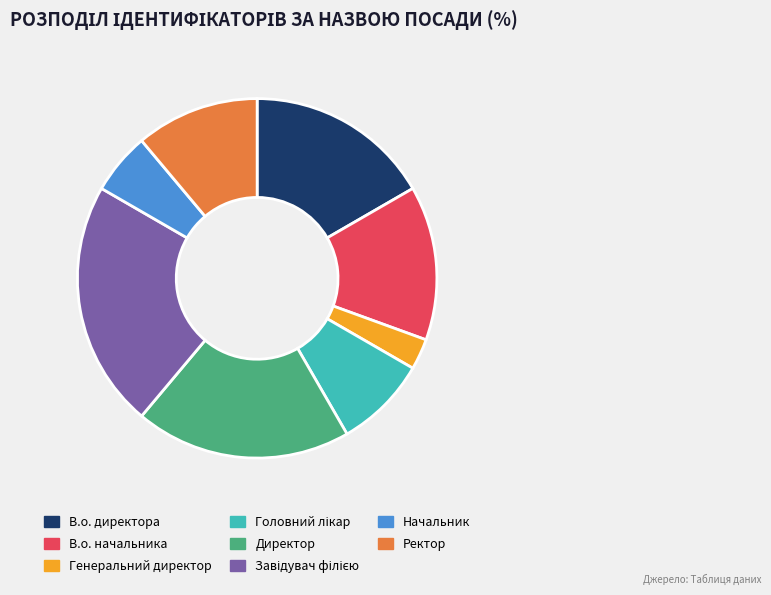

Is the sum of Начальник and Ректор greater than half?

No